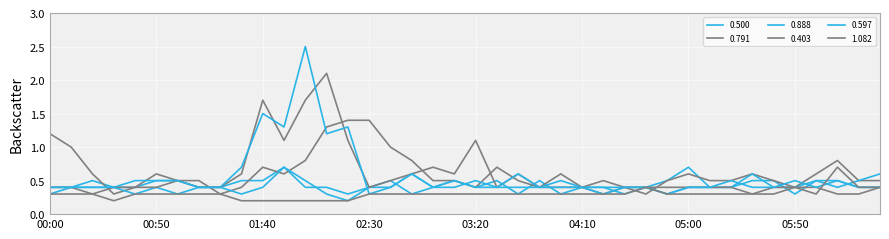

Does the chart have visible grid lines?

Yes